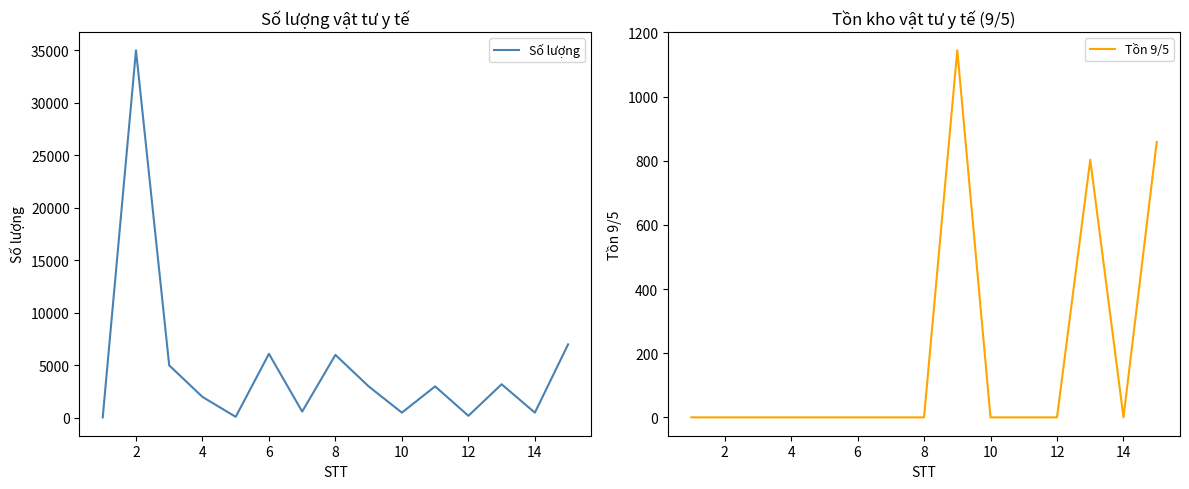

At which category is the sum across all series the highest?

2